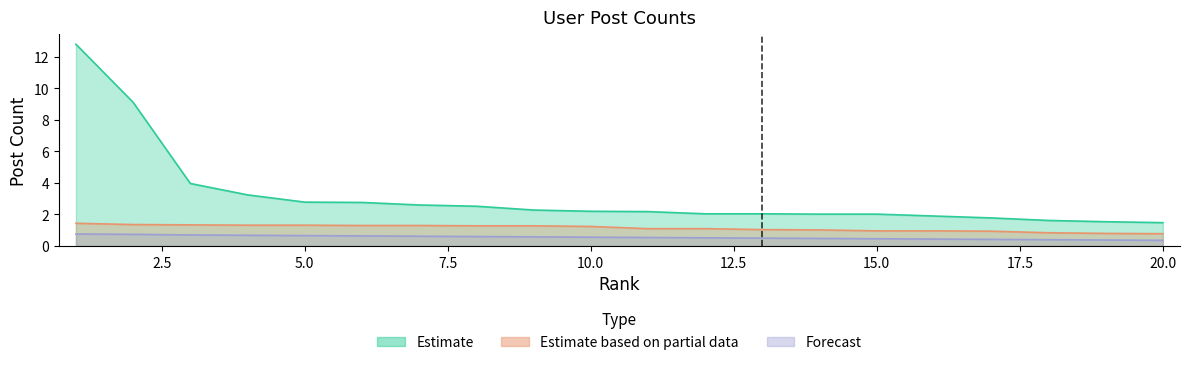

What is the difference between the highest and lowest values at 1?

12.0